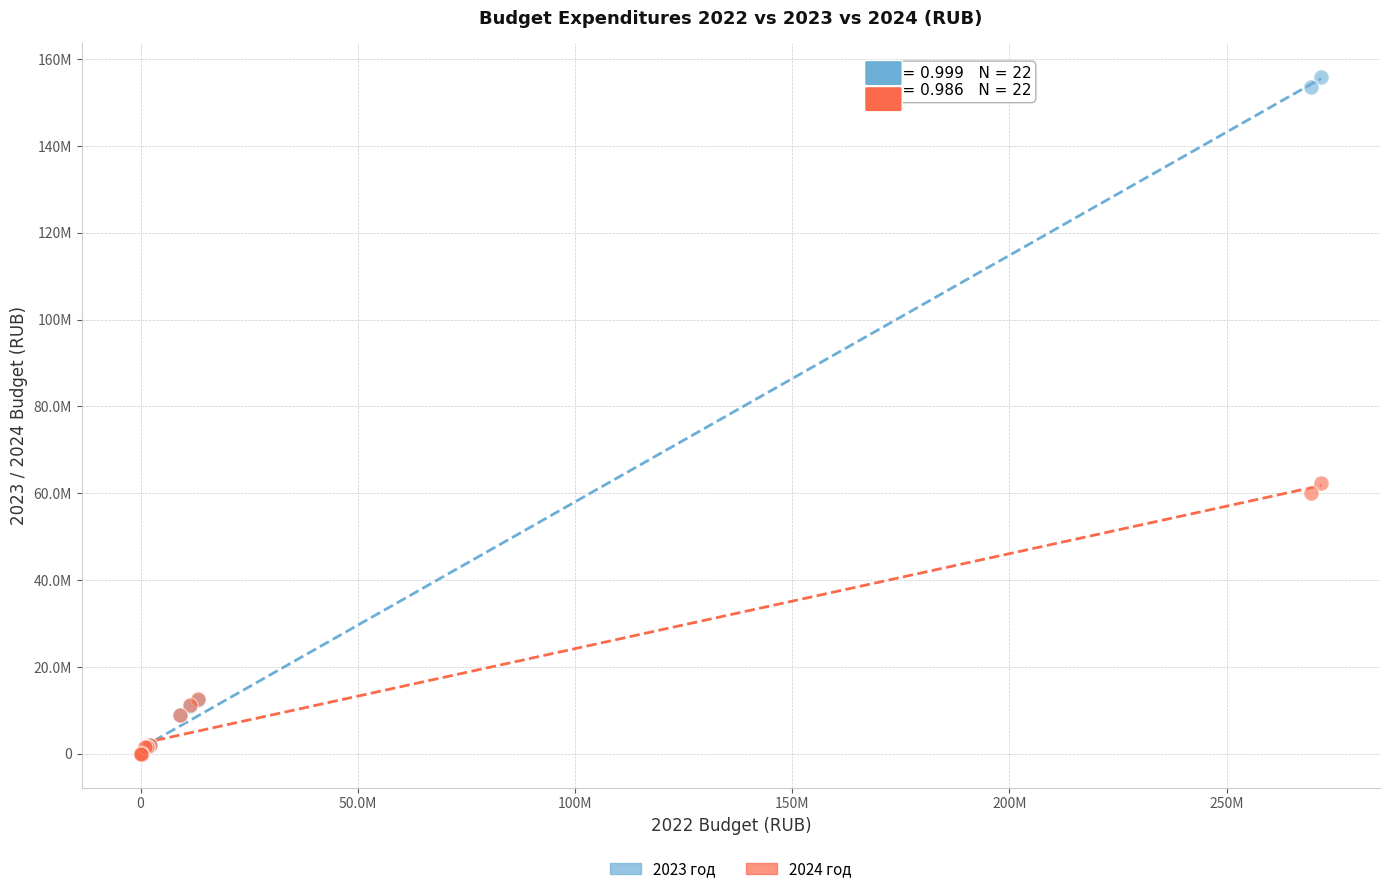

Which series has the largest Y range (max minus min)?

2023 год